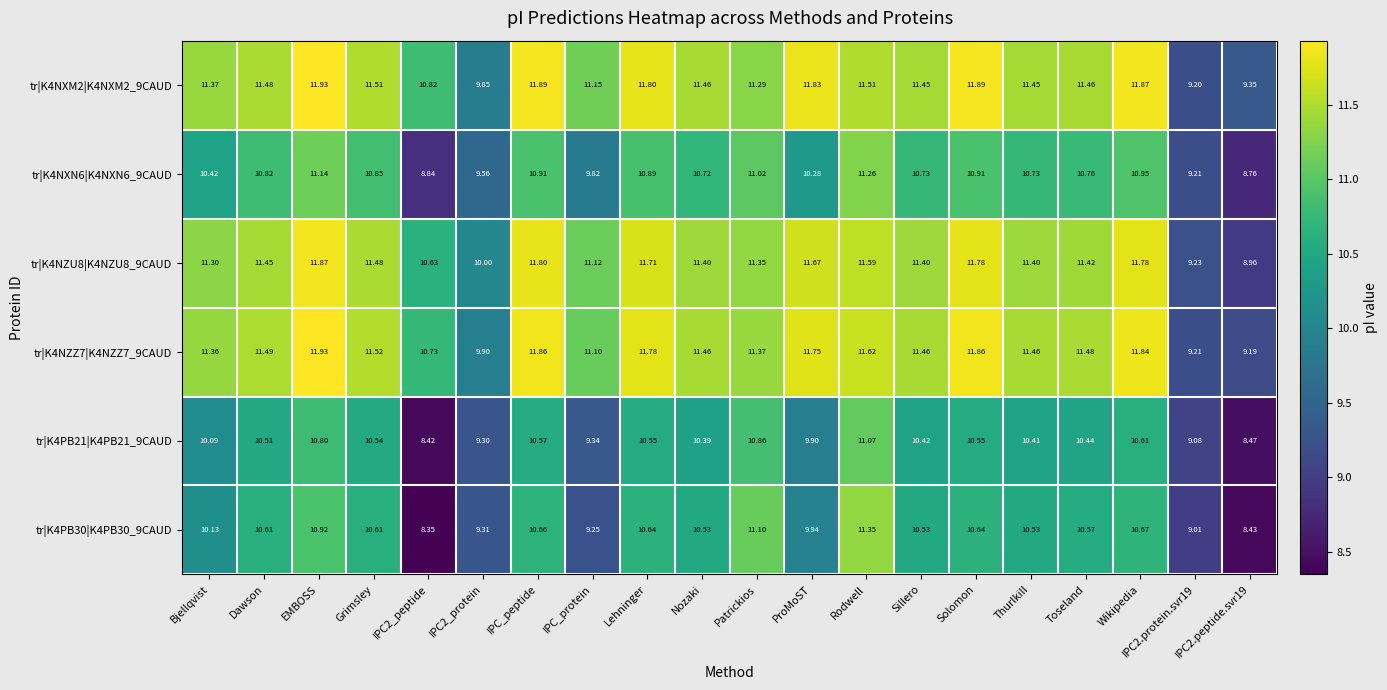

At which label does tr|K4PB21|K4PB21_9CAUD first exceed 10?

Bjellqvist